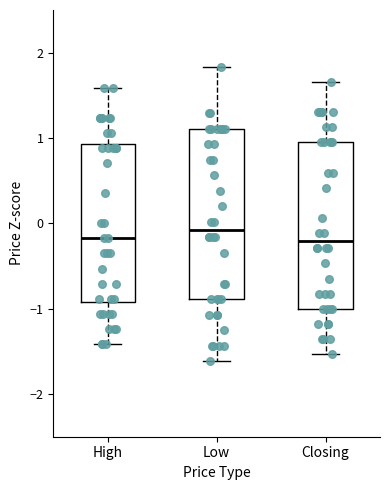

Reading left to right, transcribe this box plot: for each box, give where its median line is, the range the box spans, and where its two whiskers end, as read against the y-axis. The values are not printed on the chart, so give them approximately, as read against the axis.

High: median -0.2, box -0.9 to 0.9, whiskers -1.4 to 1.6
Low: median -0.1, box -0.9 to 1.1, whiskers -1.6 to 1.8
Closing: median -0.2, box -1.0 to 0.9, whiskers -1.5 to 1.7